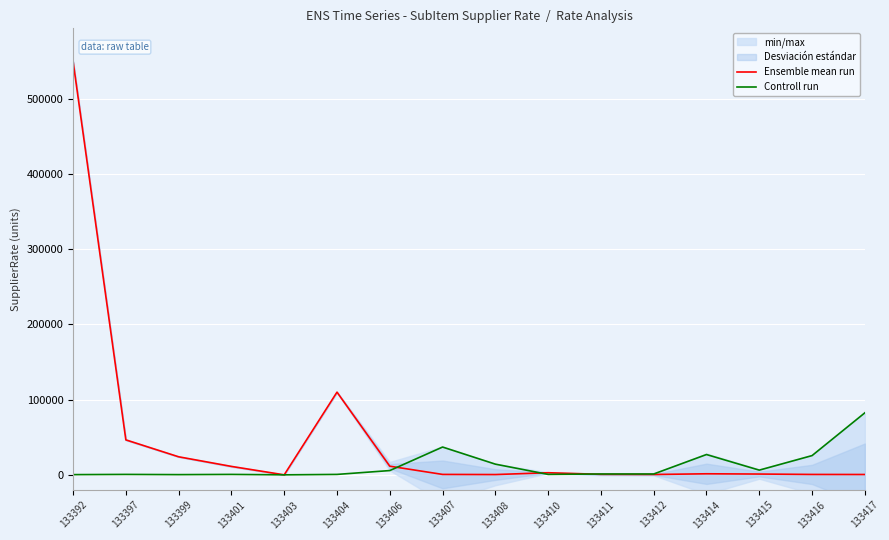

Does the chart display data point markers on the line(s)?

No